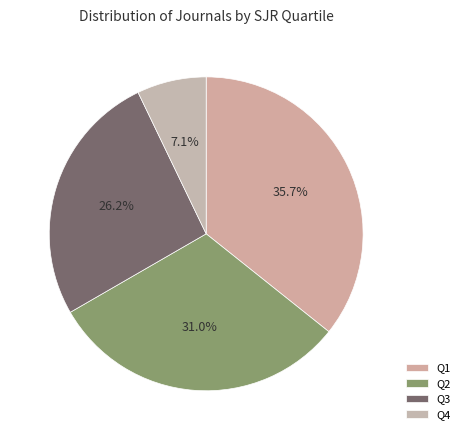

What is the change in value from Q3 to Q4?

-8